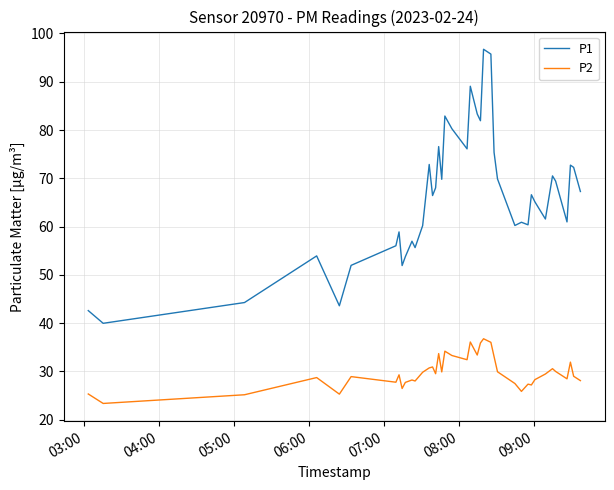

Which series has the largest total across all categories?

P1